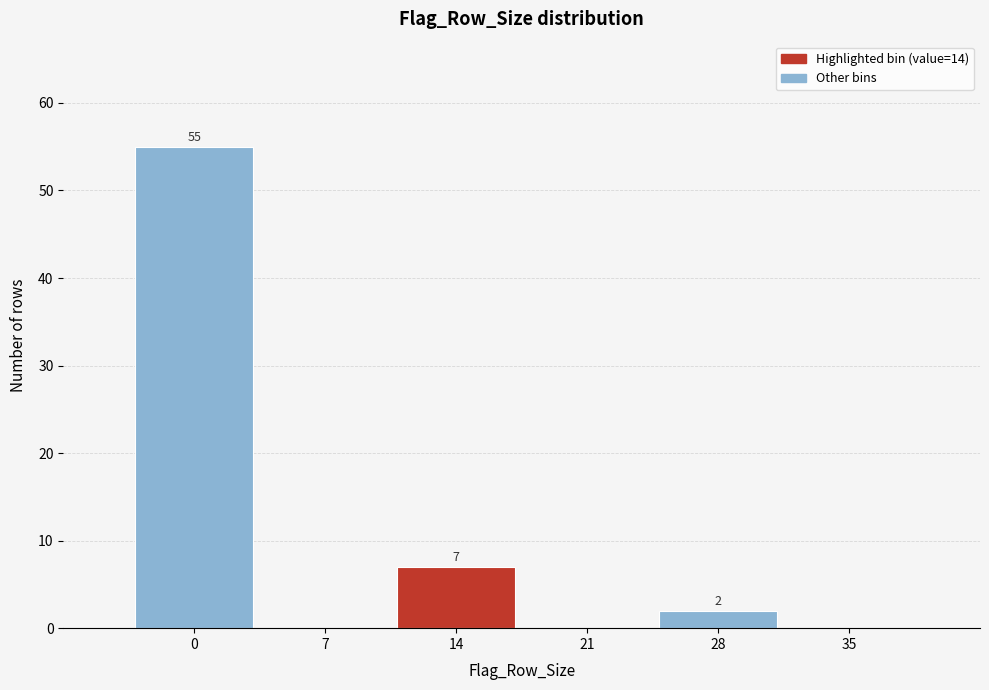

Reading left to right, list all the values displayed in this chart.

0=55	7=0	14=7	21=0	28=2	35=0